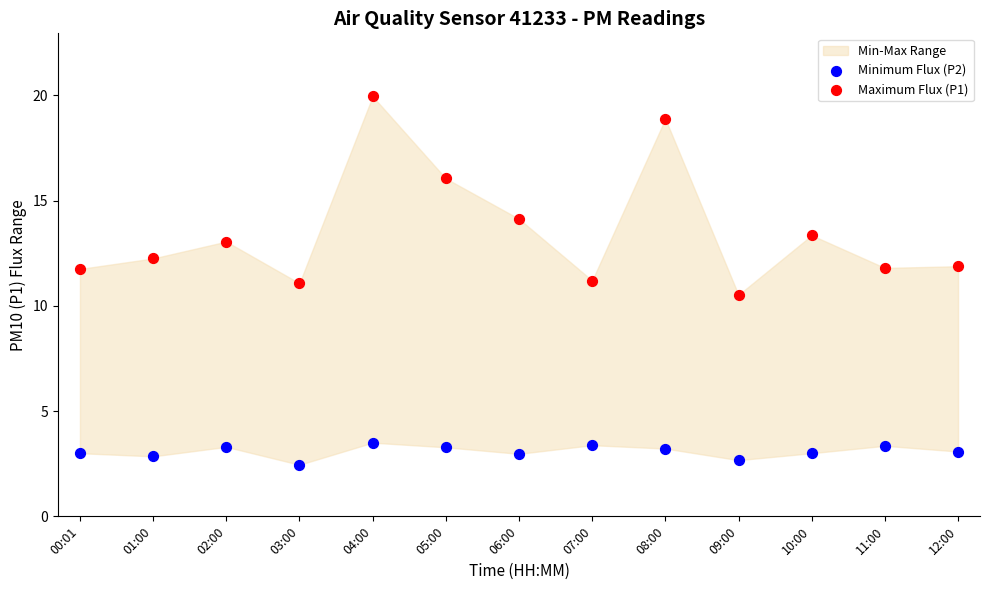

Which series contains the highest Y value?

Maximum Flux (P1)